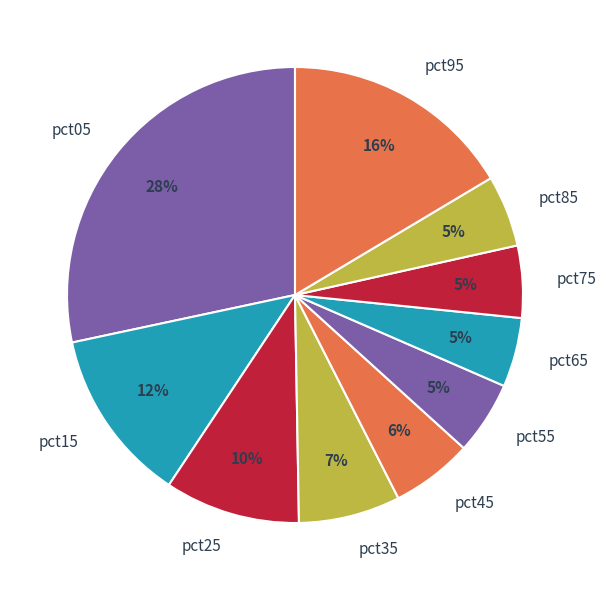

To the nearest percent, what is the average slice percentage?

10%